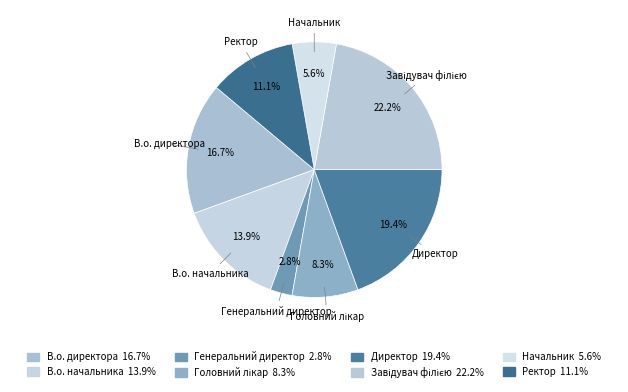

Is there a majority slice in this chart?

No